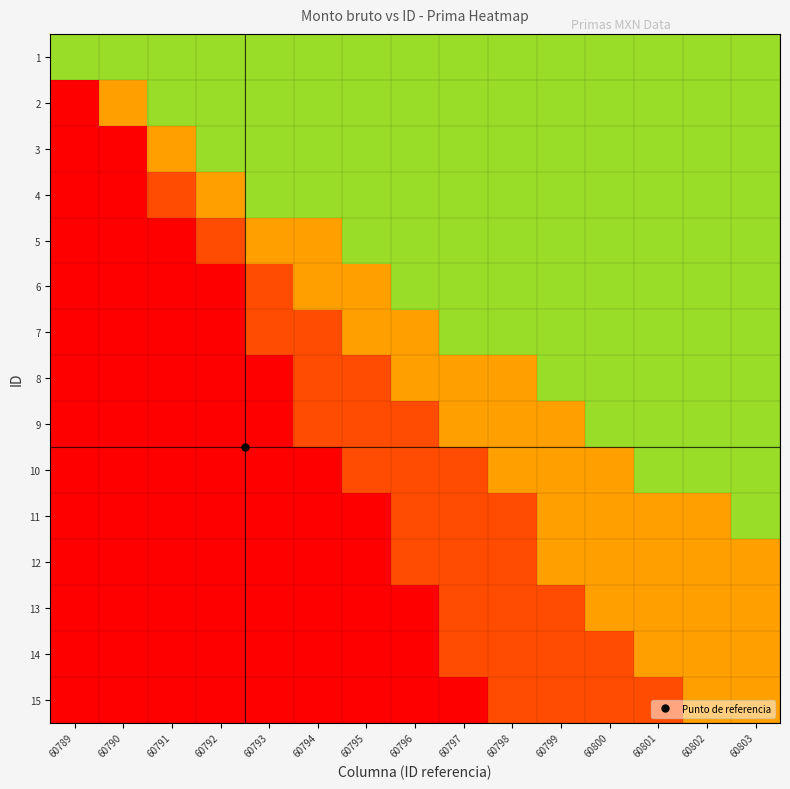

Reading left to right, list all the values displayed in this chart.

1: 60789=0.8	60790=0.8	60791=0.8	60792=0.8	60793=0.8	60794=0.8	60795=0.8	60796=0.8	60797=0.8	60798=0.8	60799=0.8	60800=0.8	60801=0.8	60802=0.8	60803=0.8
2: 60789=0.0	60790=0.5	60791=0.8	60792=0.8	60793=0.8	60794=0.8	60795=0.8	60796=0.8	60797=0.8	60798=0.8	60799=0.8	60800=0.8	60801=0.8	60802=0.8	60803=0.8
3: 60789=0.0	60790=0.0	60791=0.5	60792=0.8	60793=0.8	60794=0.8	60795=0.8	60796=0.8	60797=0.8	60798=0.8	60799=0.8	60800=0.8	60801=0.8	60802=0.8	60803=0.8
4: 60789=0.0	60790=0.0	60791=0.2	60792=0.5	60793=0.8	60794=0.8	60795=0.8	60796=0.8	60797=0.8	60798=0.8	60799=0.8	60800=0.8	60801=0.8	60802=0.8	60803=0.8
5: 60789=0.0	60790=0.0	60791=0.0	60792=0.2	60793=0.5	60794=0.5	60795=0.8	60796=0.8	60797=0.8	60798=0.8	60799=0.8	60800=0.8	60801=0.8	60802=0.8	60803=0.8
6: 60789=0.0	60790=0.0	60791=0.0	60792=0.0	60793=0.2	60794=0.5	60795=0.5	60796=0.8	60797=0.8	60798=0.8	60799=0.8	60800=0.8	60801=0.8	60802=0.8	60803=0.8
7: 60789=0.0	60790=0.0	60791=0.0	60792=0.0	60793=0.2	60794=0.2	60795=0.5	60796=0.5	60797=0.8	60798=0.8	60799=0.8	60800=0.8	60801=0.8	60802=0.8	60803=0.8
8: 60789=0.0	60790=0.0	60791=0.0	60792=0.0	60793=0.0	60794=0.2	60795=0.2	60796=0.5	60797=0.5	60798=0.5	60799=0.8	60800=0.8	60801=0.8	60802=0.8	60803=0.8
9: 60789=0.0	60790=0.0	60791=0.0	60792=0.0	60793=0.0	60794=0.2	60795=0.2	60796=0.2	60797=0.5	60798=0.5	60799=0.5	60800=0.8	60801=0.8	60802=0.8	60803=0.8
10: 60789=0.0	60790=0.0	60791=0.0	60792=0.0	60793=0.0	60794=0.0	60795=0.2	60796=0.2	60797=0.2	60798=0.5	60799=0.5	60800=0.5	60801=0.8	60802=0.8	60803=0.8
11: 60789=0.0	60790=0.0	60791=0.0	60792=0.0	60793=0.0	60794=0.0	60795=0.0	60796=0.2	60797=0.2	60798=0.2	60799=0.5	60800=0.5	60801=0.5	60802=0.5	60803=0.8
12: 60789=0.0	60790=0.0	60791=0.0	60792=0.0	60793=0.0	60794=0.0	60795=0.0	60796=0.2	60797=0.2	60798=0.2	60799=0.5	60800=0.5	60801=0.5	60802=0.5	60803=0.5
13: 60789=0.0	60790=0.0	60791=0.0	60792=0.0	60793=0.0	60794=0.0	60795=0.0	60796=0.0	60797=0.2	60798=0.2	60799=0.2	60800=0.5	60801=0.5	60802=0.5	60803=0.5
14: 60789=0.0	60790=0.0	60791=0.0	60792=0.0	60793=0.0	60794=0.0	60795=0.0	60796=0.0	60797=0.2	60798=0.2	60799=0.2	60800=0.2	60801=0.5	60802=0.5	60803=0.5
15: 60789=0.0	60790=0.0	60791=0.0	60792=0.0	60793=0.0	60794=0.0	60795=0.0	60796=0.0	60797=0.0	60798=0.2	60799=0.2	60800=0.2	60801=0.2	60802=0.5	60803=0.5